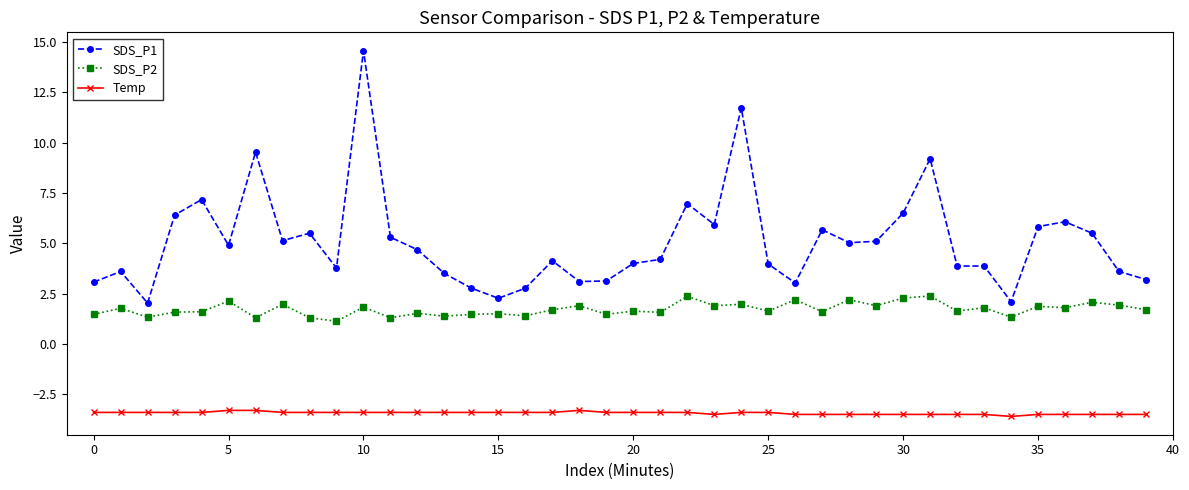

True or false: SDS_P2 and SDS_P1 intersect in this chart.

False